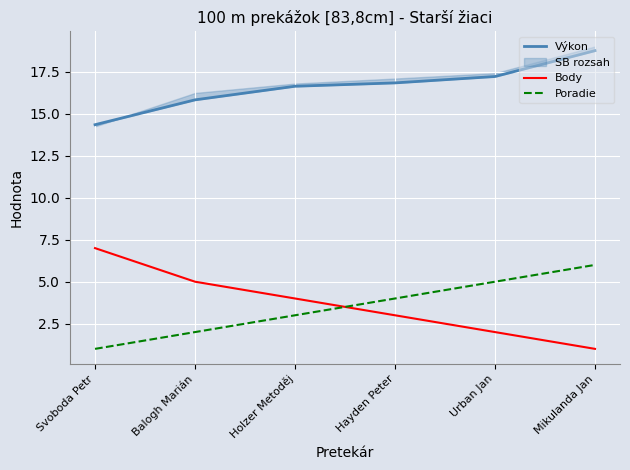

What position from the left is Mikulanda Jan?

6